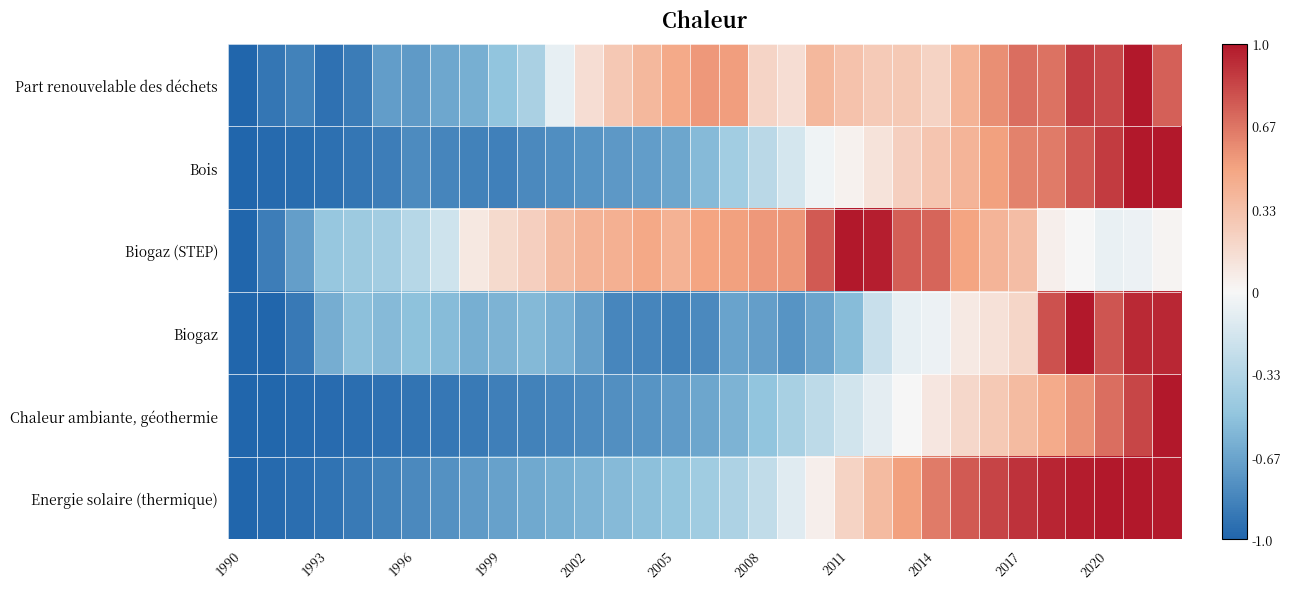

At how many categories does at least one series exceed 0?

25